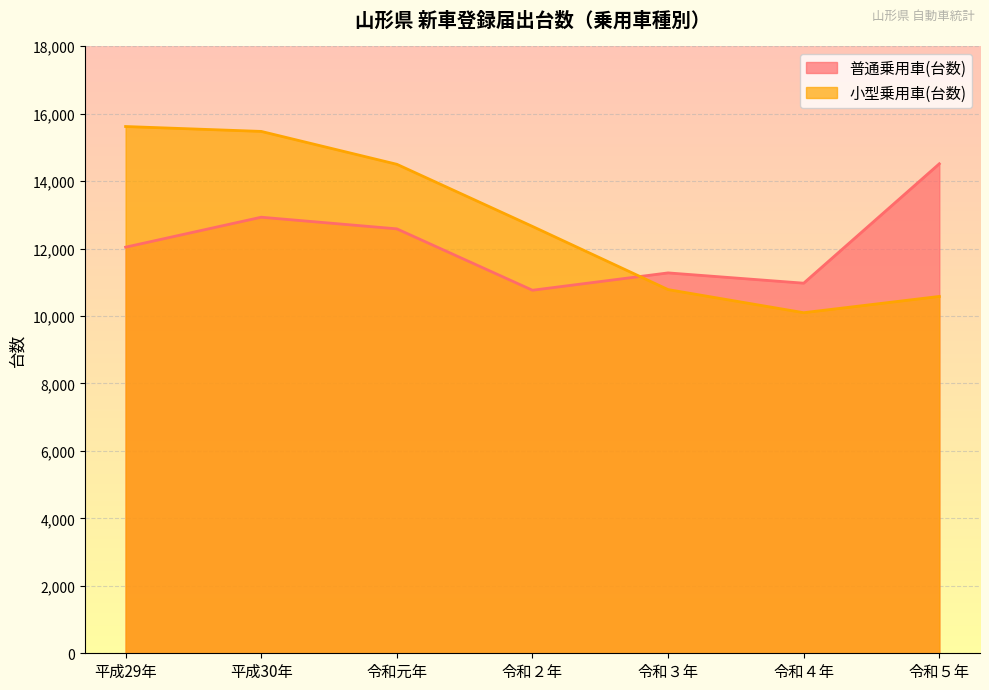

How many intersections are there between 普通乗用車(台数) and 小型乗用車(台数)?

1